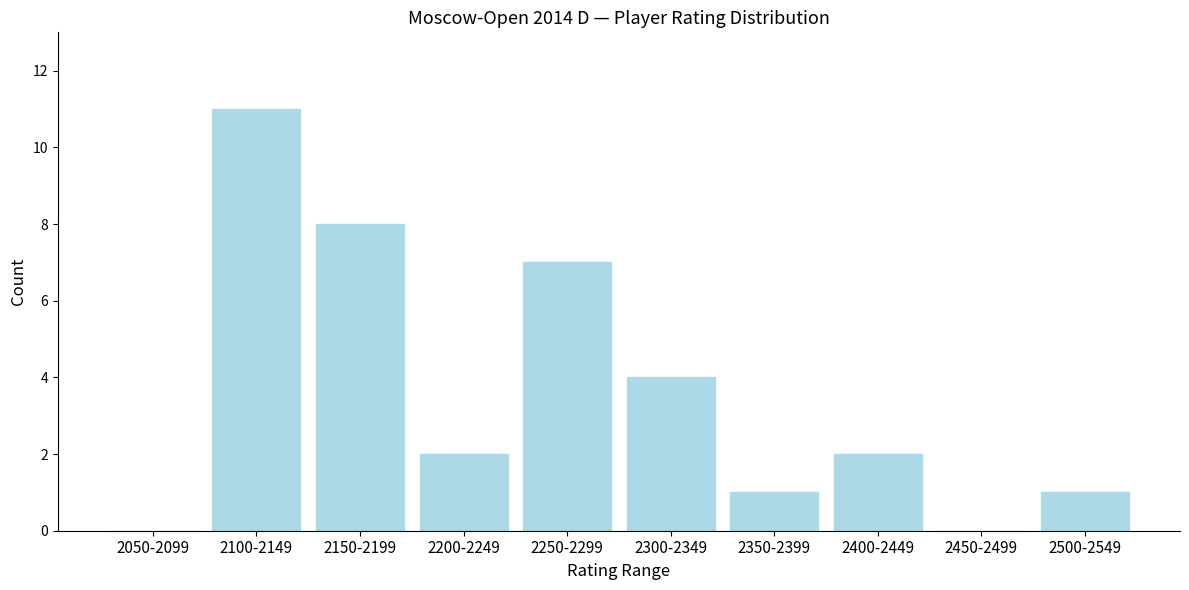

Reading right to left, extract all data points from this chart.

2500-2549=1	2450-2499=0	2400-2449=2	2350-2399=1	2300-2349=4	2250-2299=7	2200-2249=2	2150-2199=8	2100-2149=11	2050-2099=0